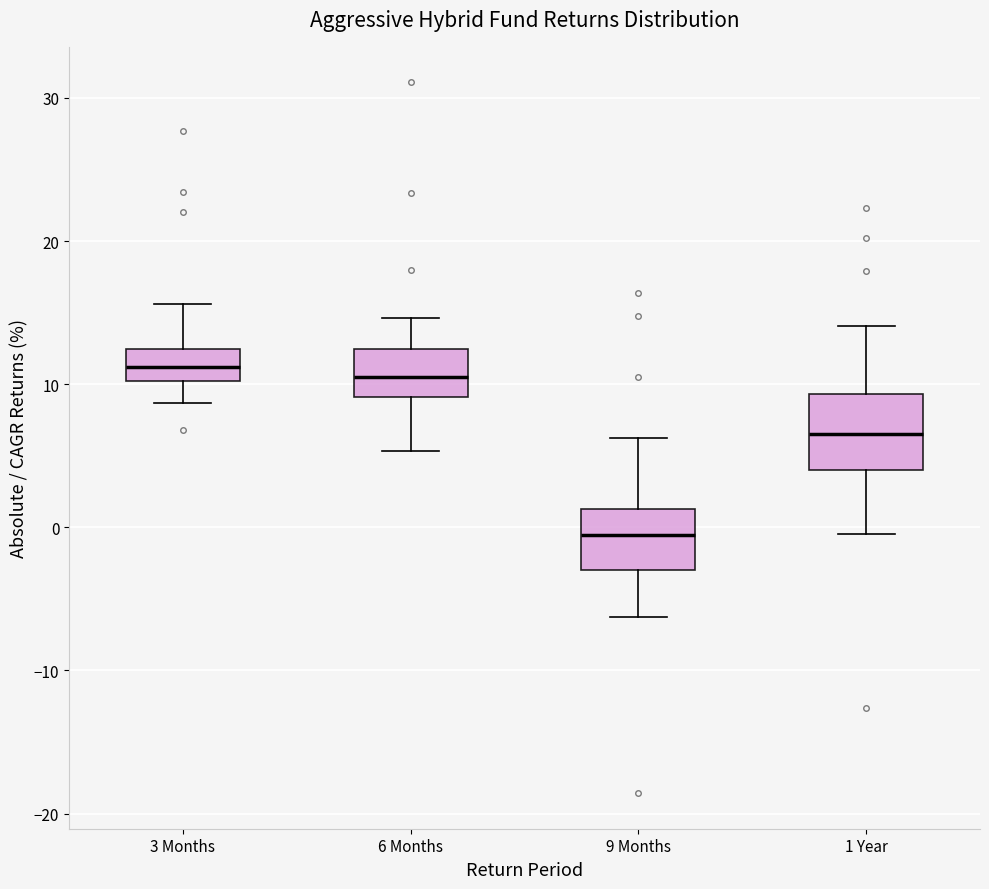

Reading left to right, read every box against the y-axis: the position of its median line, the range the box covers, and the ends of its whiskers. The values are not printed on the chart, so give them approximately, as read against the axis.

3 Months: median 11, box 10 to 12, whiskers 9 to 16
6 Months: median 11, box 9 to 12, whiskers 5 to 15
9 Months: median -1, box -3 to 1, whiskers -6 to 6
1 Year: median 7, box 4 to 9, whiskers 0 to 14